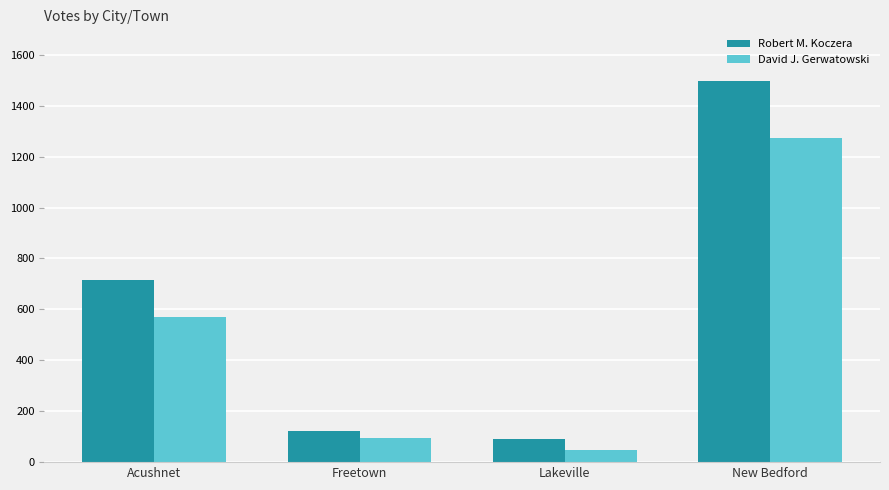

How many data points in Robert M. Koczera are less than 716?

2